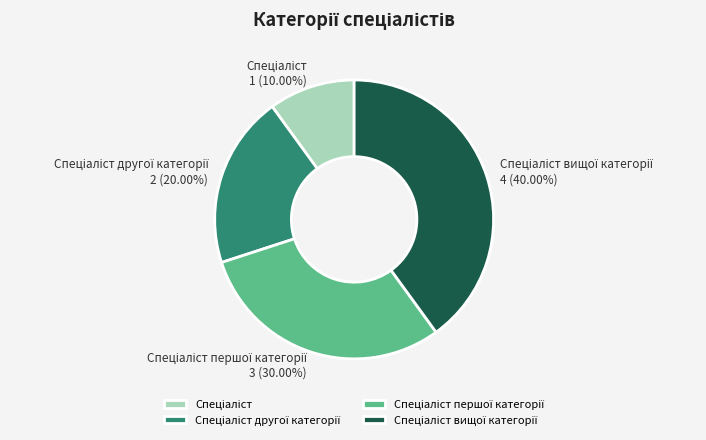

Is there a majority slice in this chart?

No